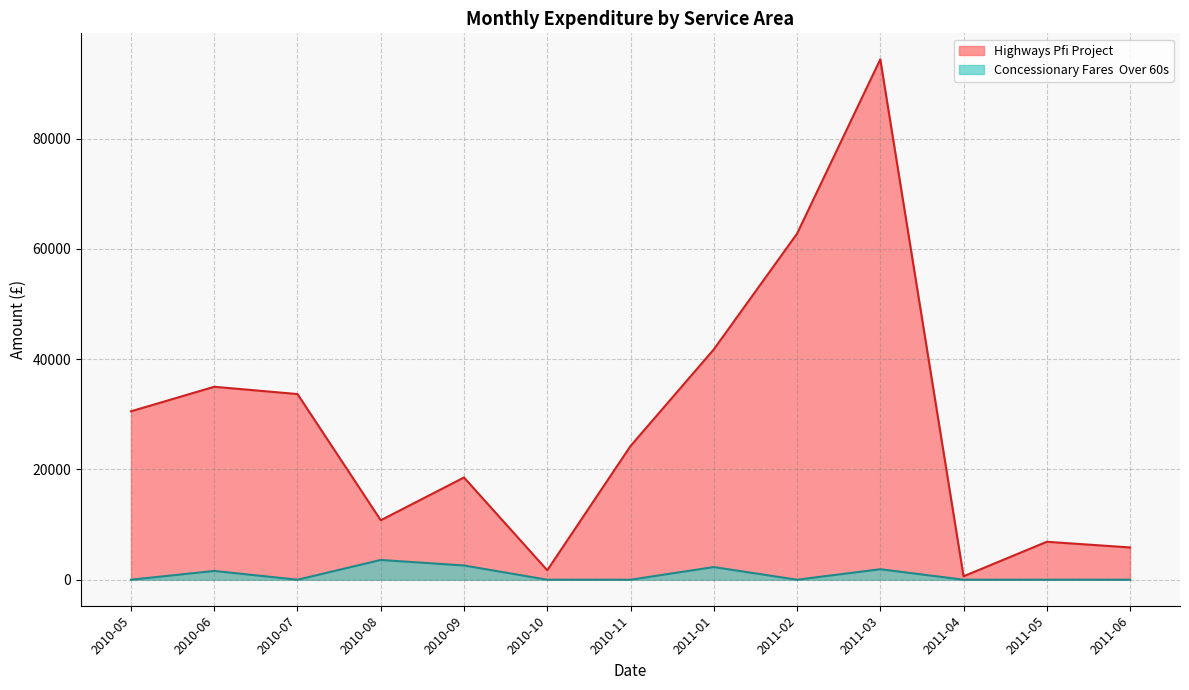

The value of Highways Pfi Project at 2010-11 is 23474.0. True or false?

True